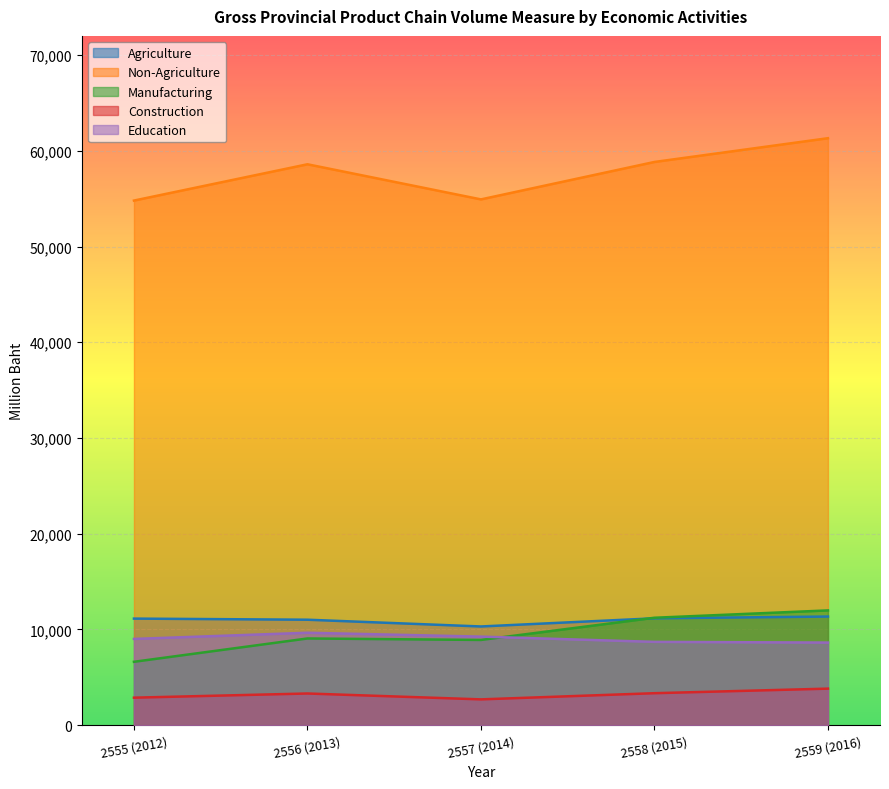

What is the maximum value shown in the chart?

61314